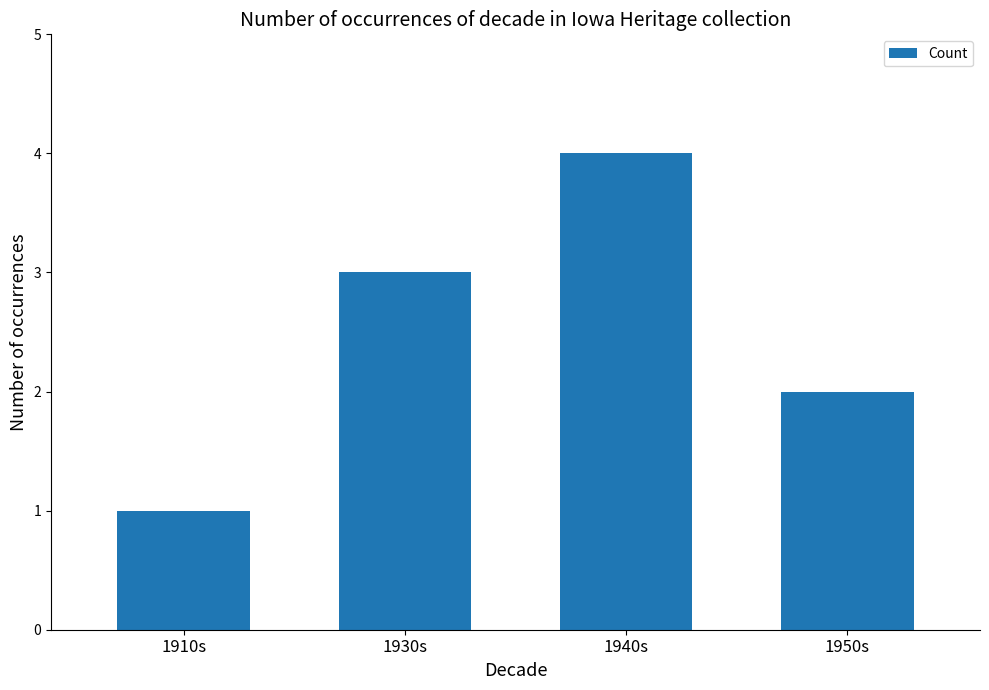

What is the sum of all values?

10